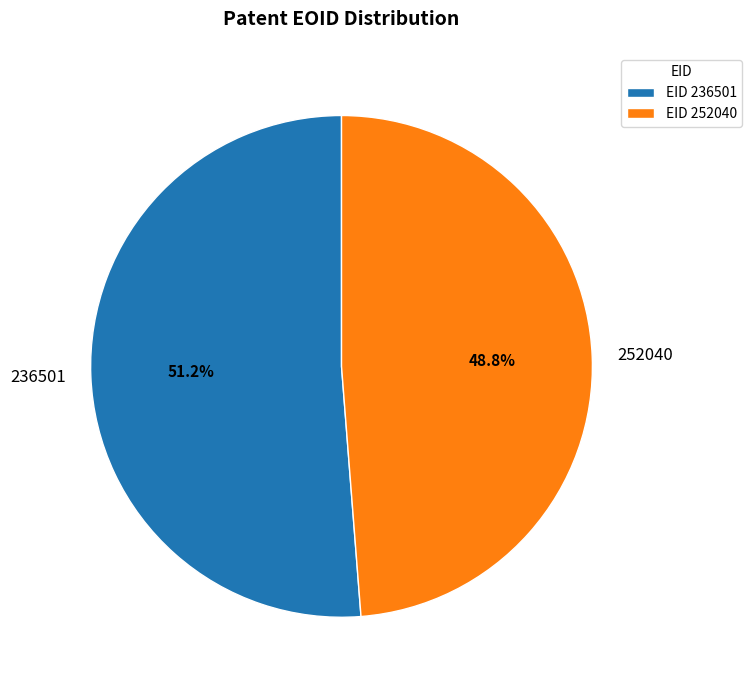

Is it true that 252040 is 36% of the pie?

False